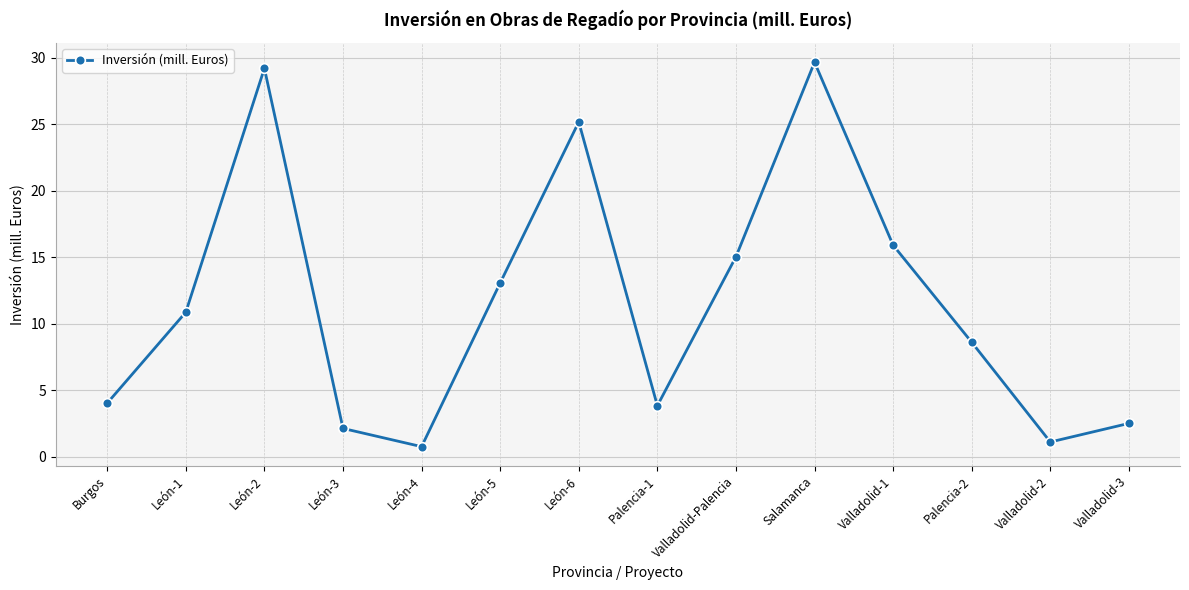

At which category does the chart reach its peak across all series?

Salamanca